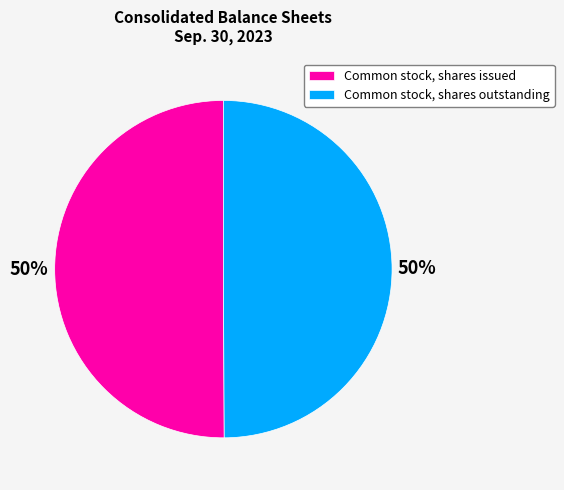

How many slices are in this pie chart?

2